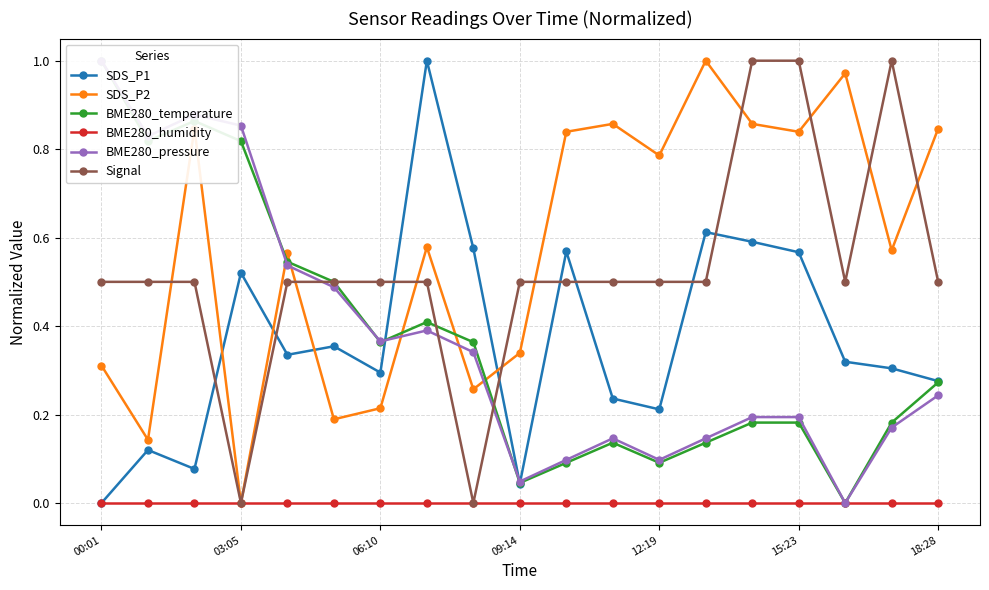

The value of BME280_humidity at 06:10 is 0.0. True or false?

True